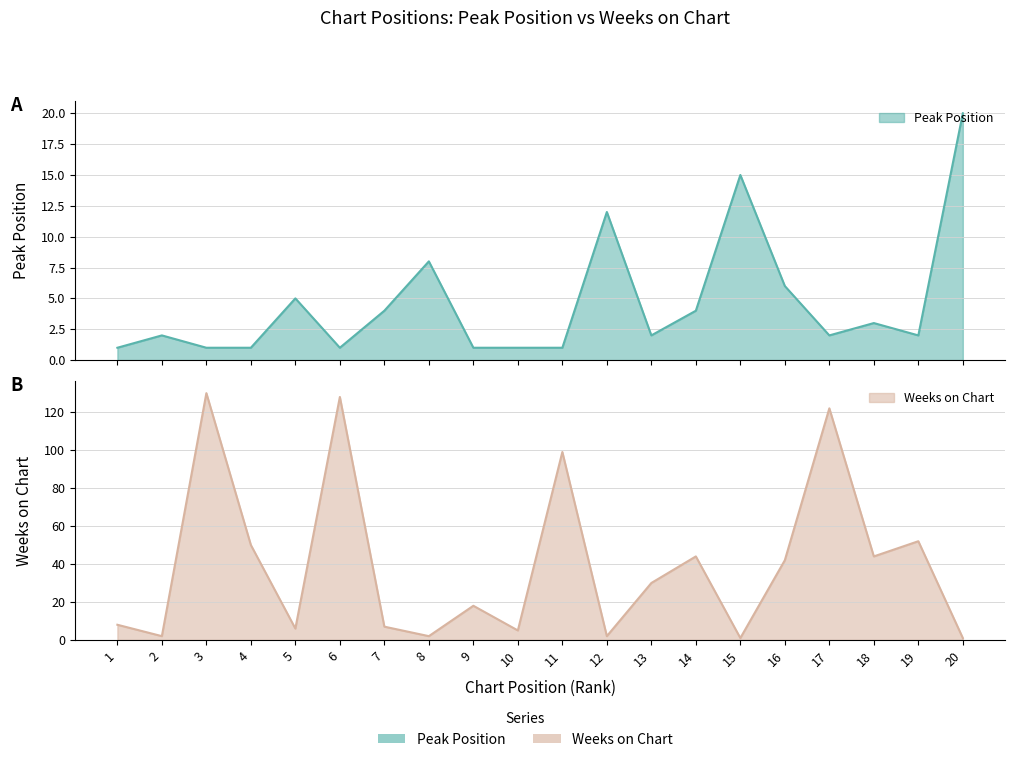

After their last crossing, which series has the higher values: Weeks on Chart or Peak Position?

Peak Position